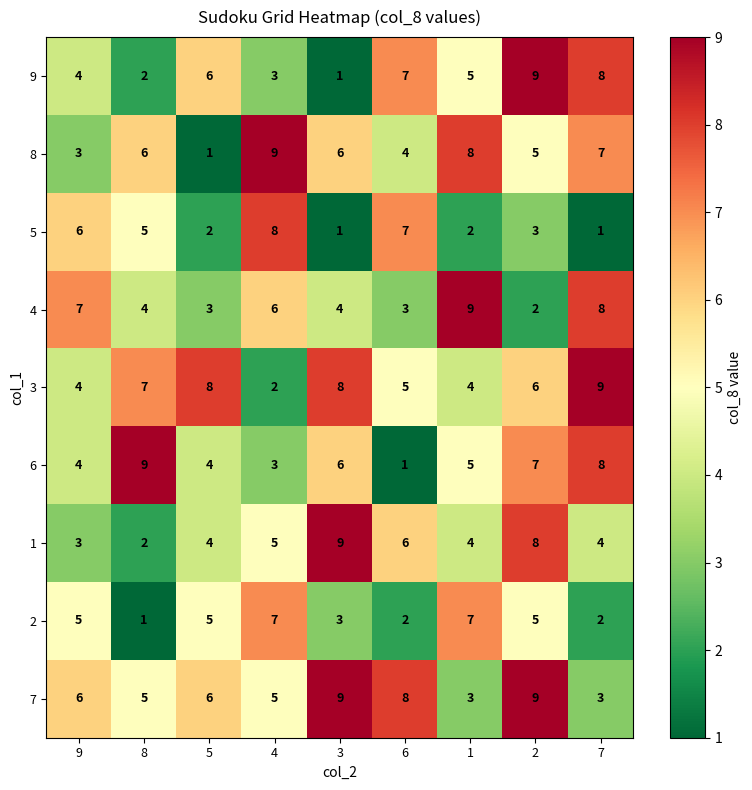

What is the difference between the maximum and minimum values in the 4 series?

7